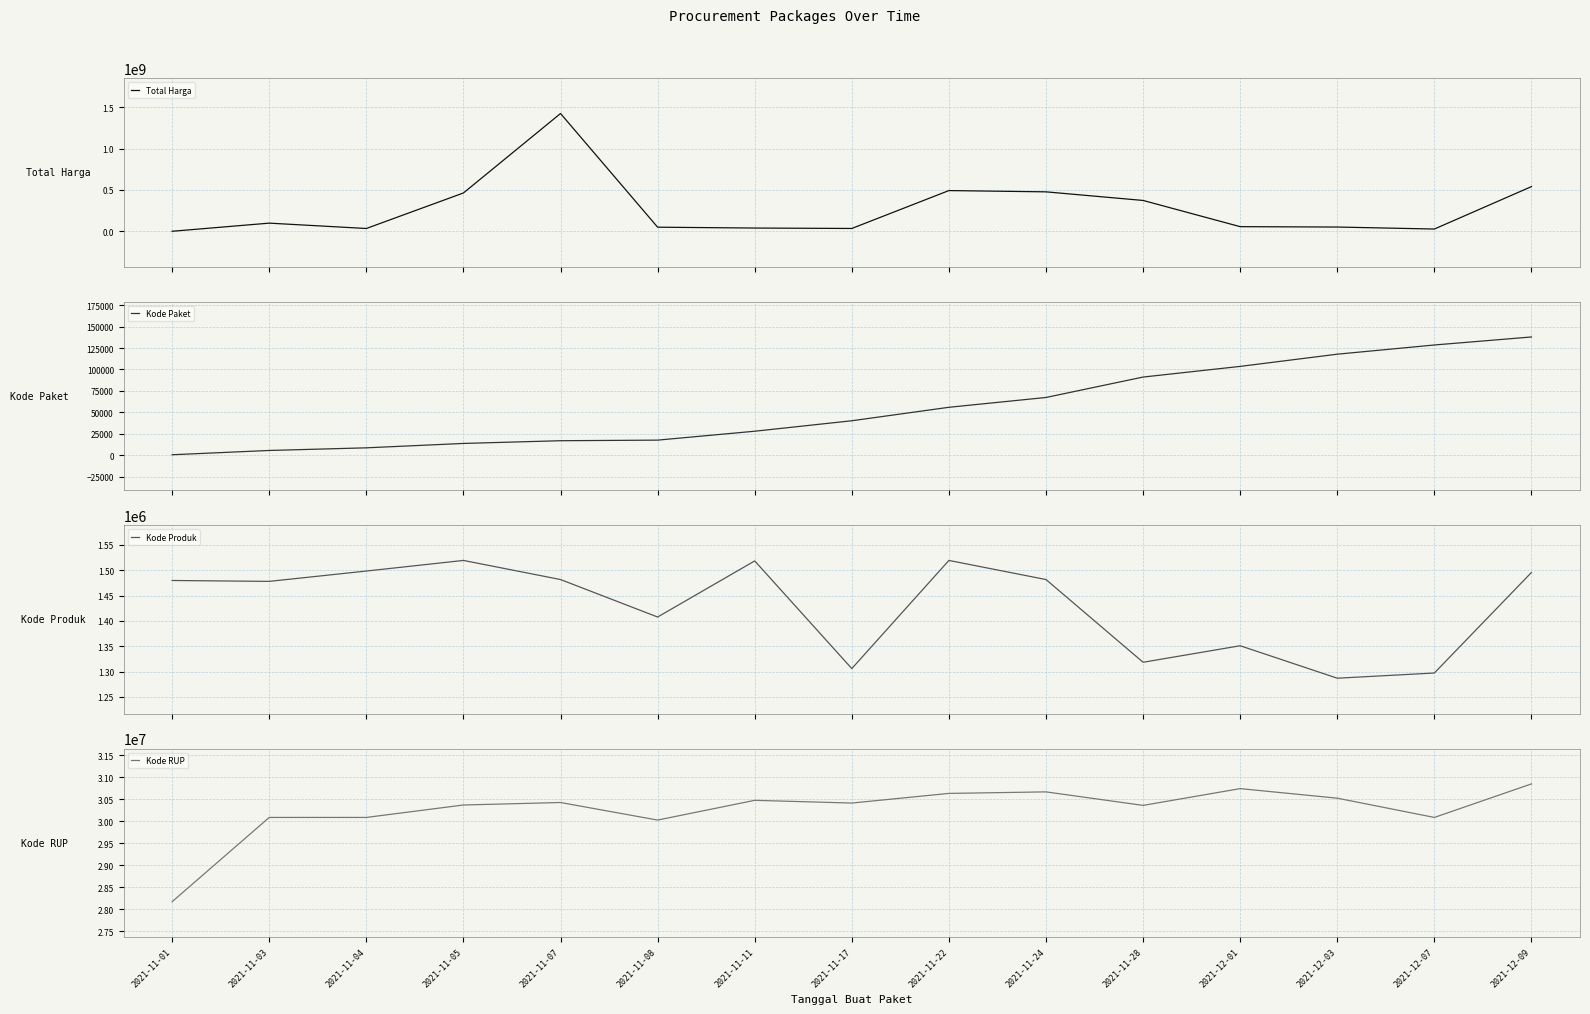

Which series has the largest total across all categories?

Total Harga